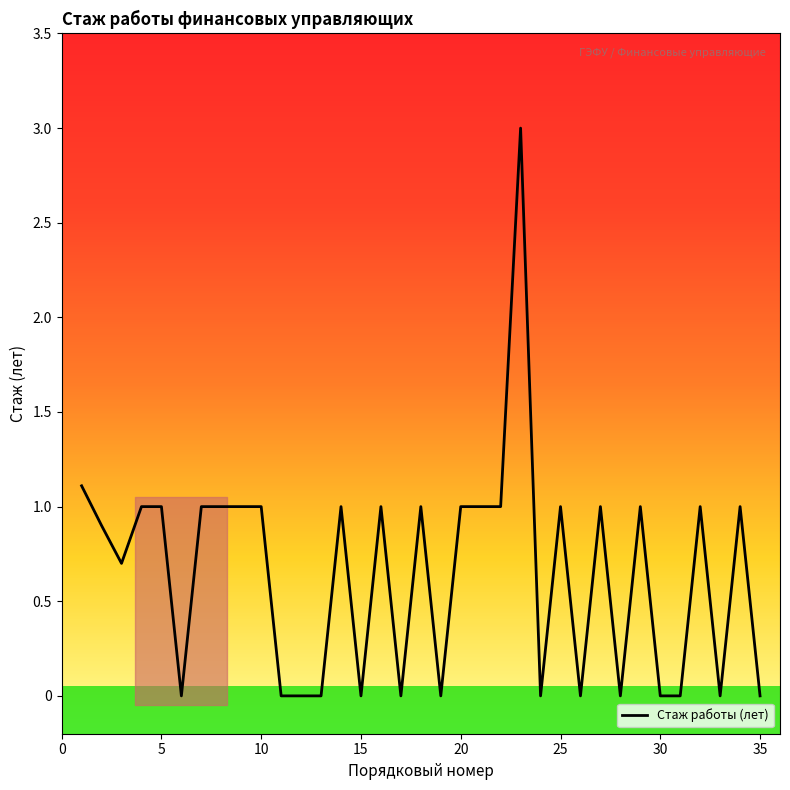

True or false: the data shows 0.0 at 26.

True